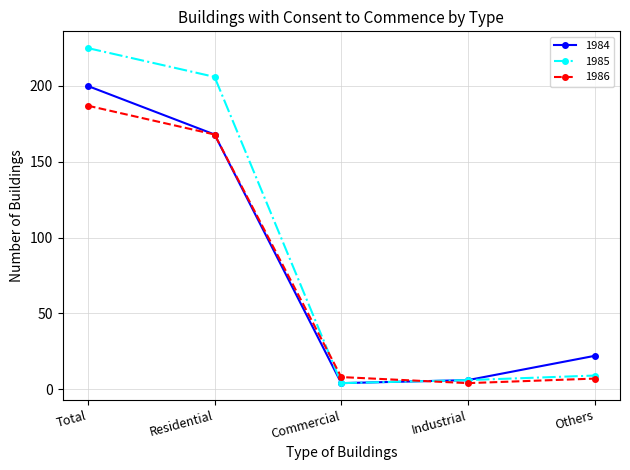

What is the sum of all 1984 values?

400